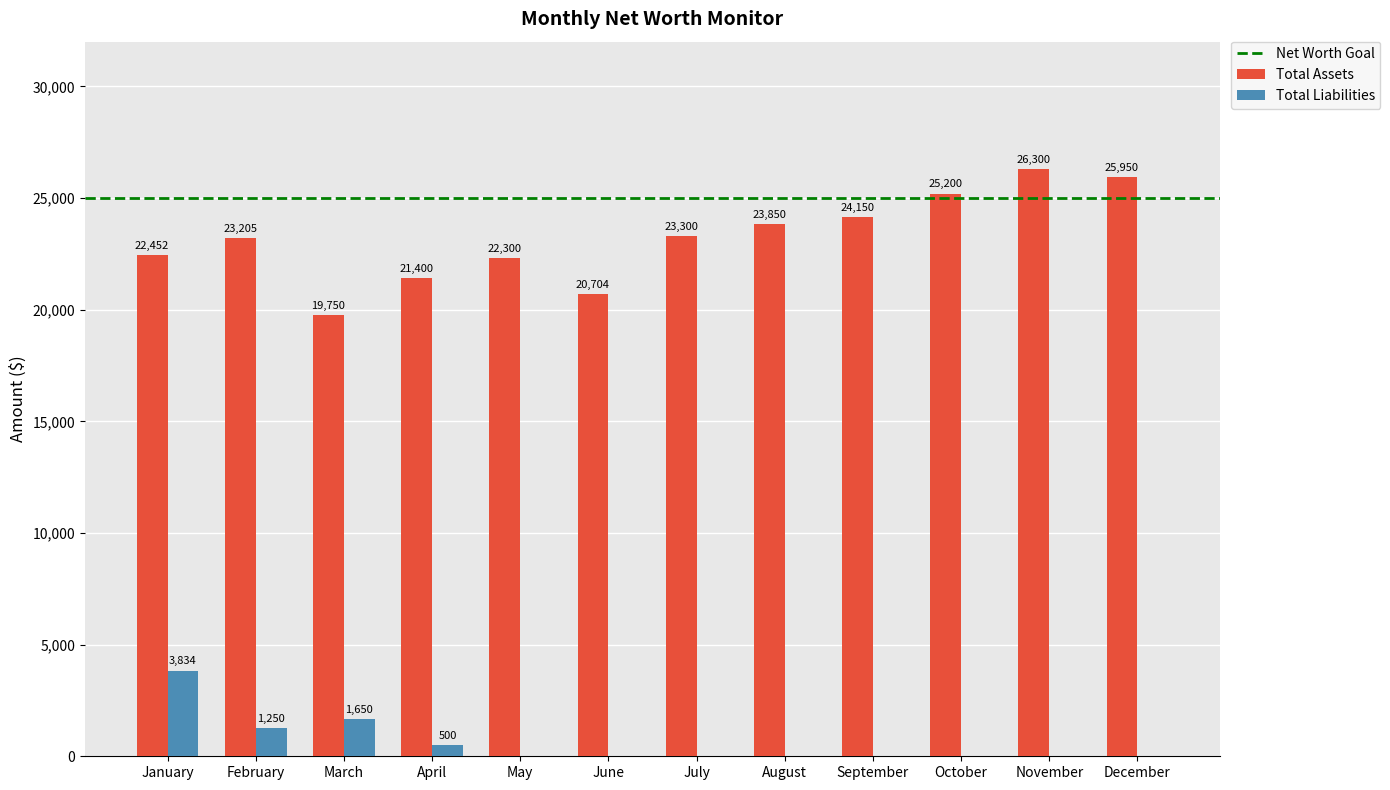

What is the sum of all Total Liabilities values?

7234